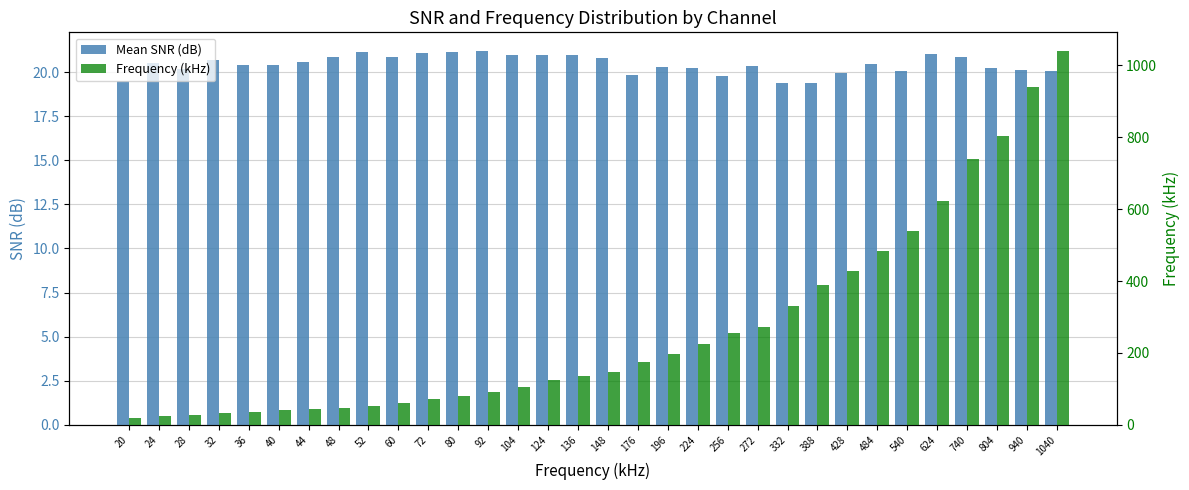

Is the value of Frequency (kHz) at 940 greater than the value of Mean SNR (dB) at 24?

Yes